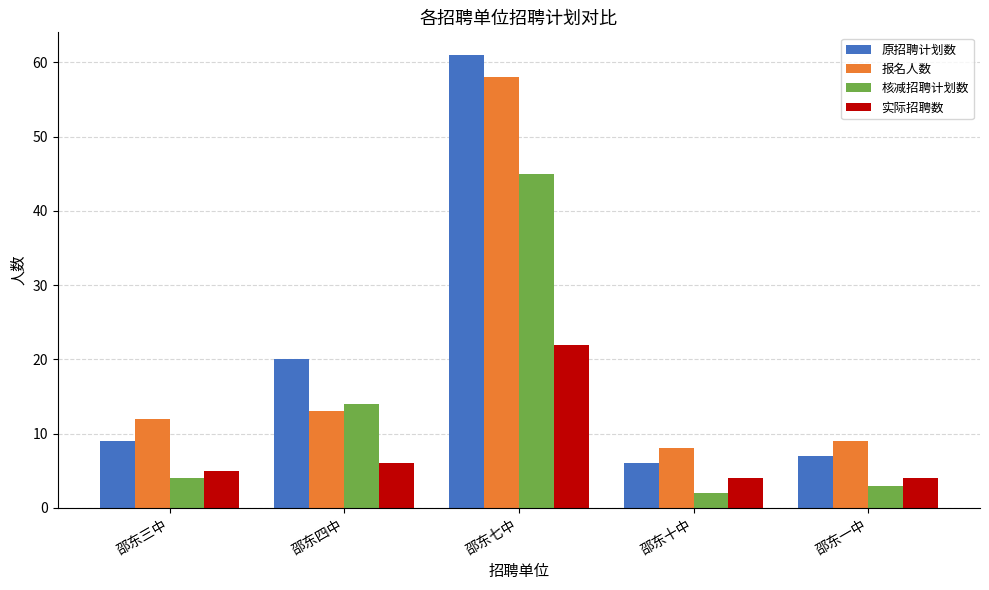

What is the label of the 4th bar from the left?

邵东十中